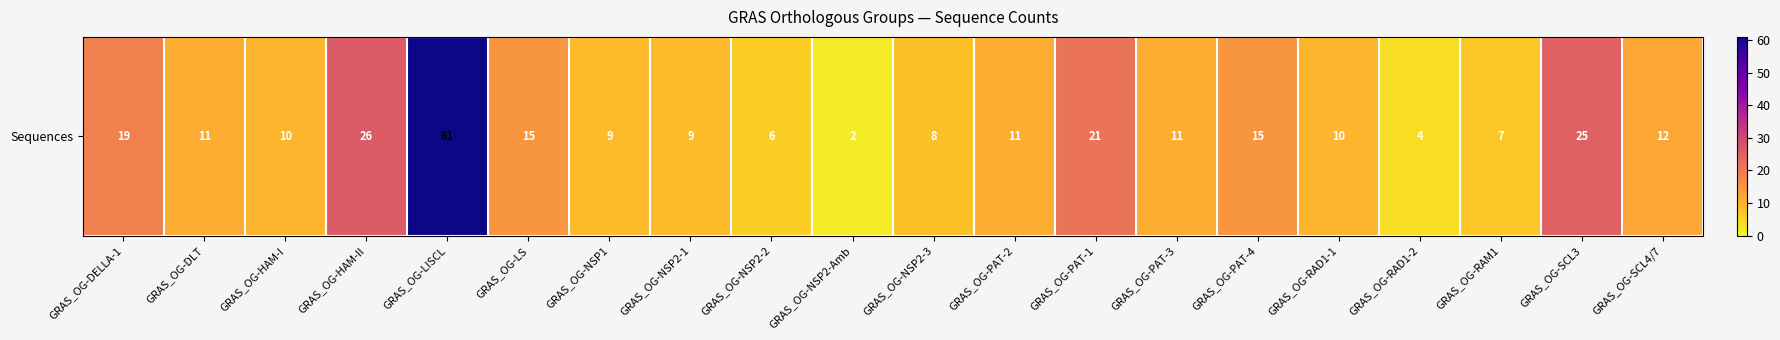

Which label corresponds to the largest value in the chart?

GRAS_OG-LISCL